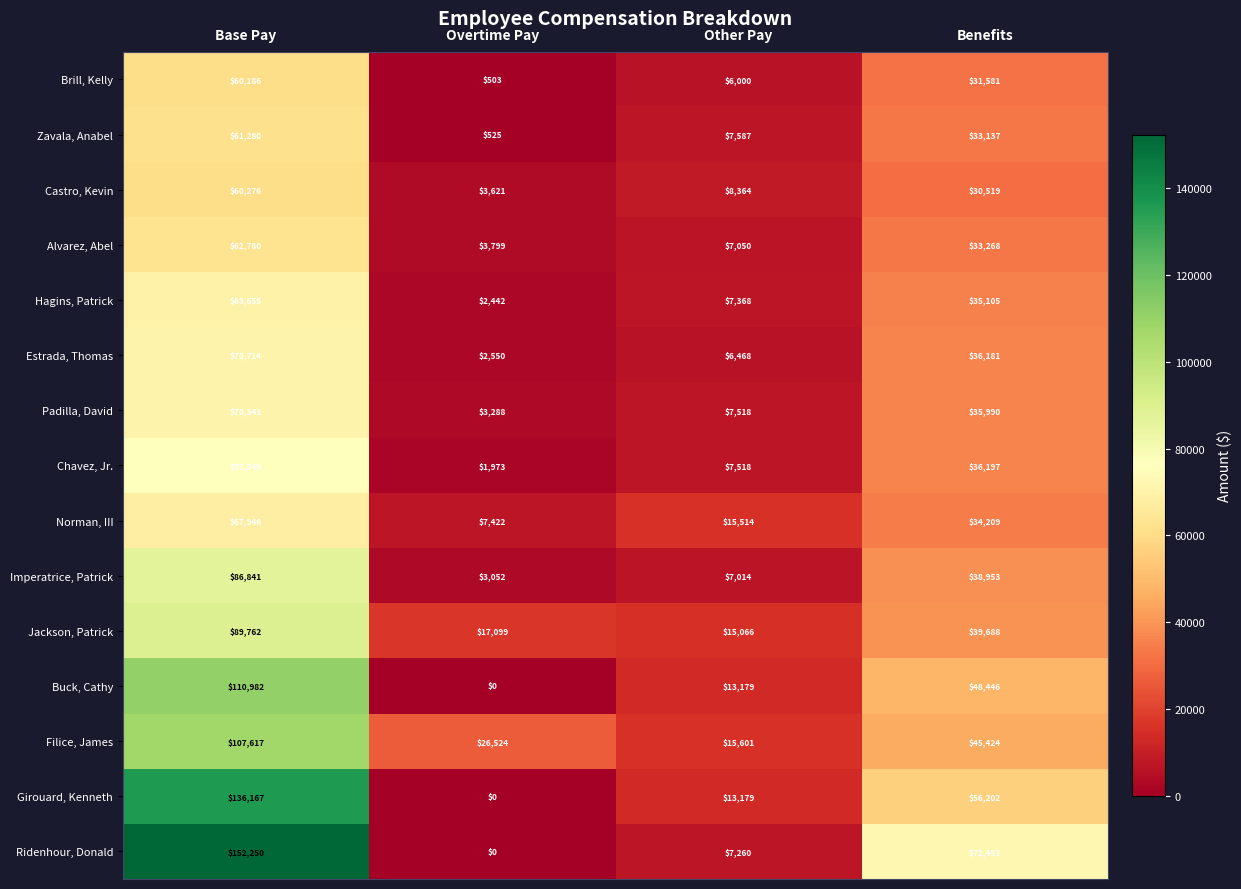

True or false: Brill, Kelly has a value of 801 at Overtime Pay.

False